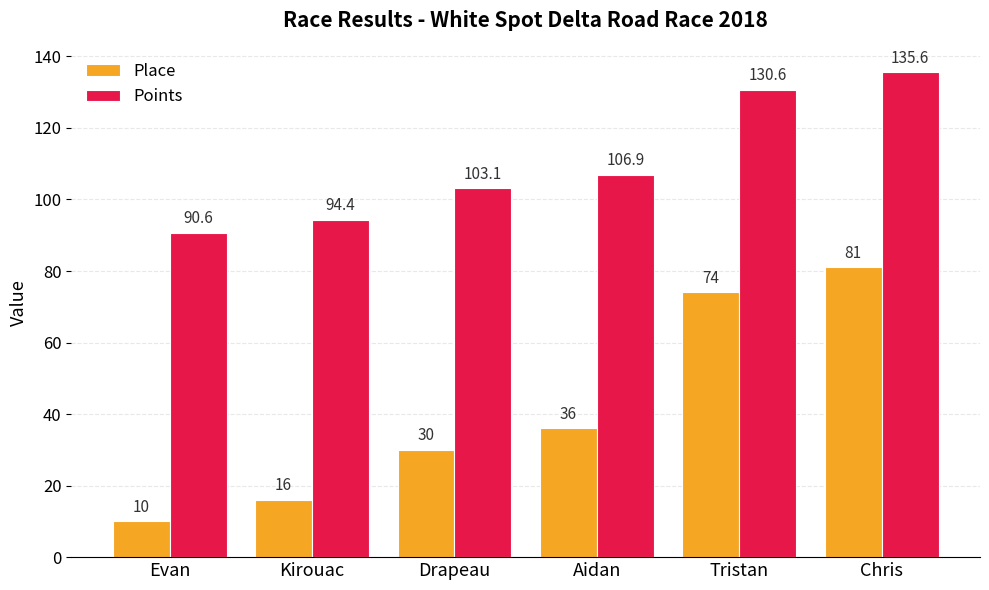

The value of Place at Evan is 10.0. True or false?

True